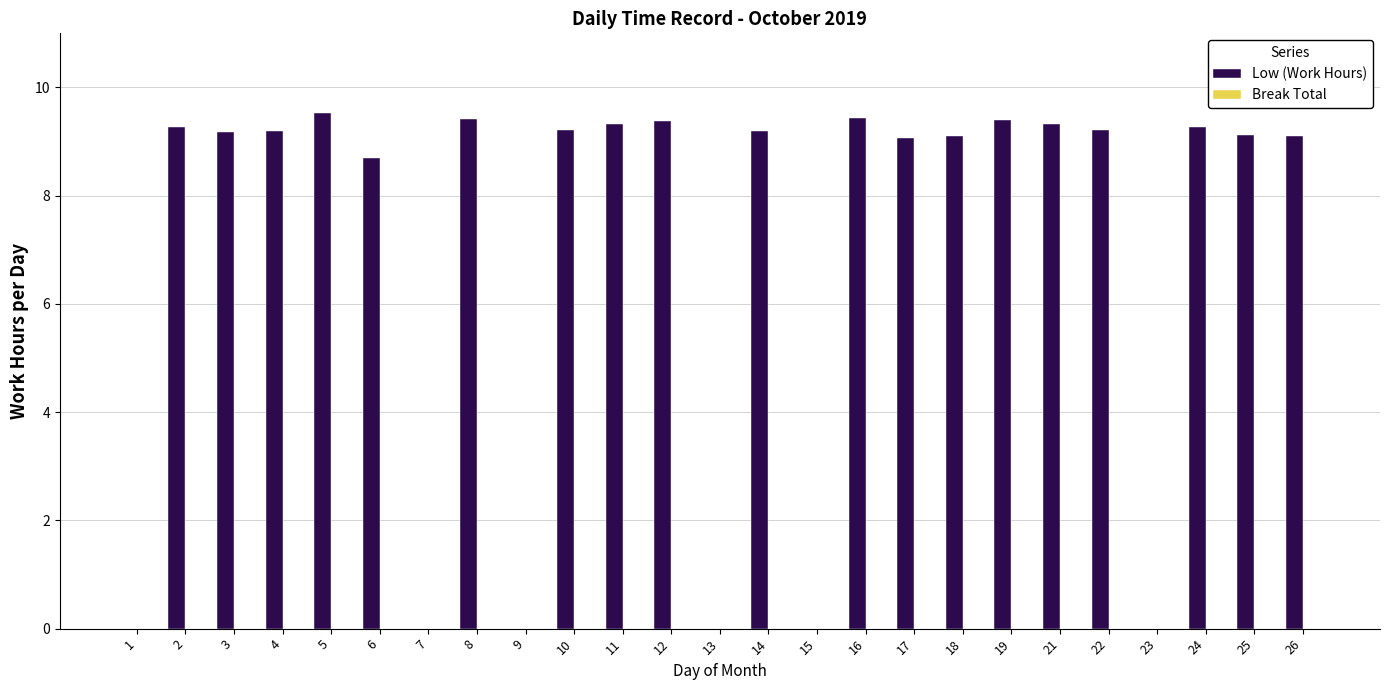

What is the sum of all values?

175.4